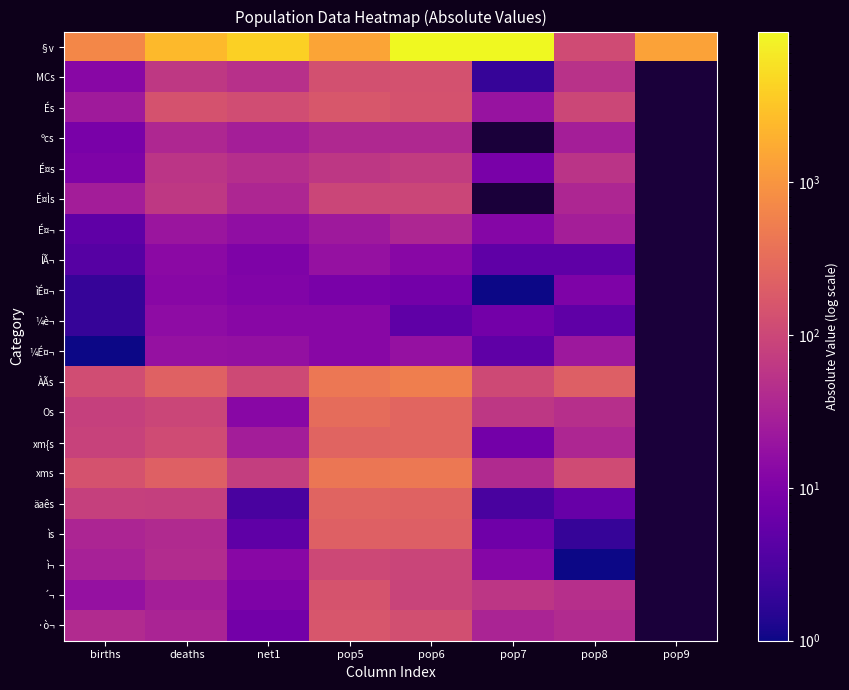

Which series has the largest total across all categories?

§v